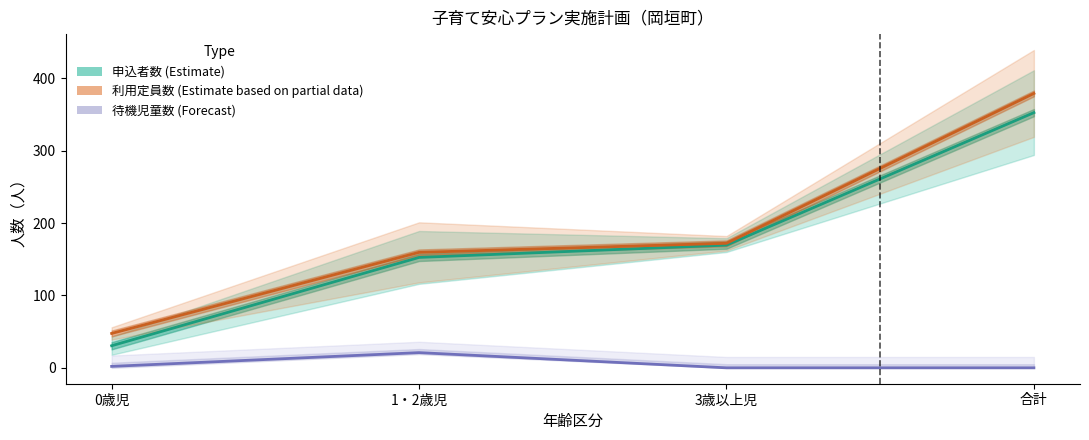

True or false: 申込者数 (Estimate) has more than 1 interior local peaks.

False